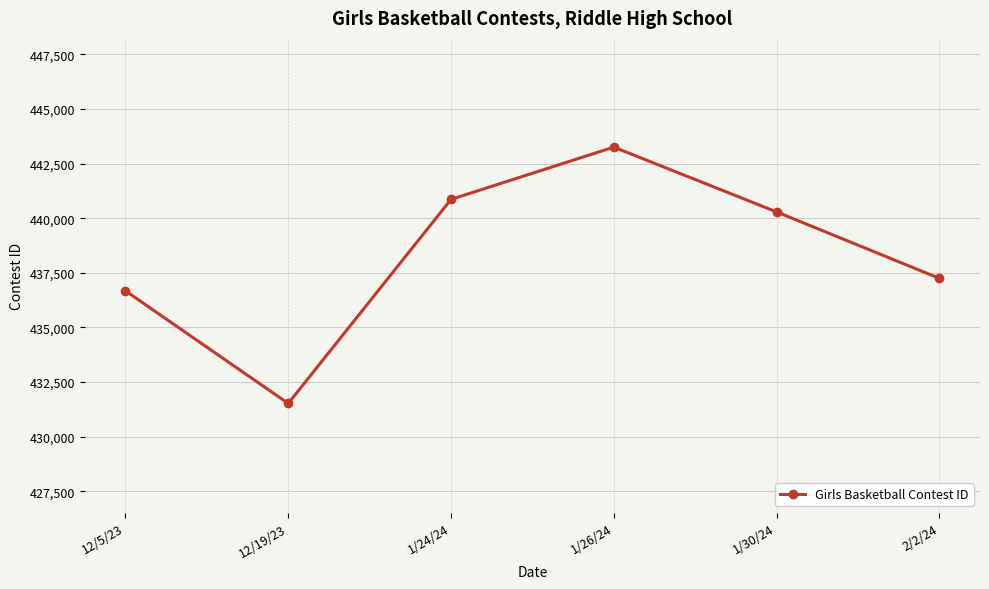

What value does the data have at 12/19/23, to the nearest 50?

431500